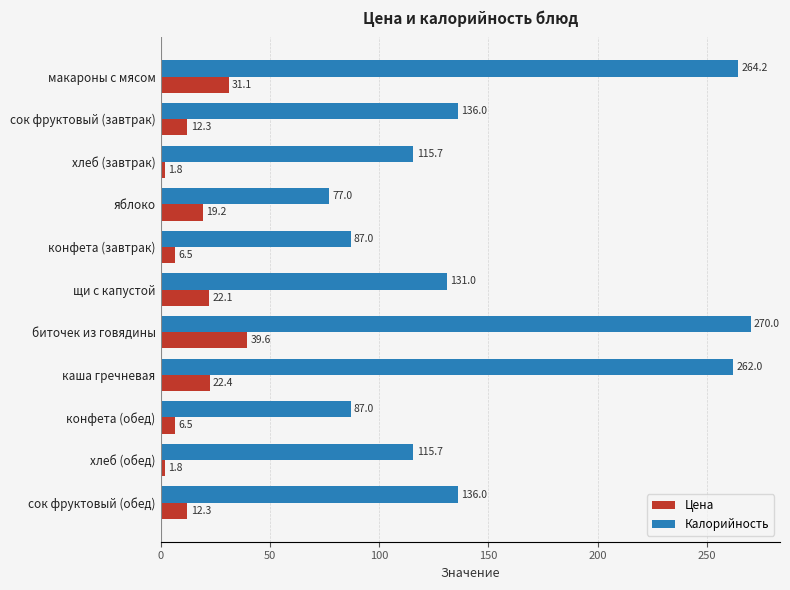

What is the maximum value for Калорийность?

270.0